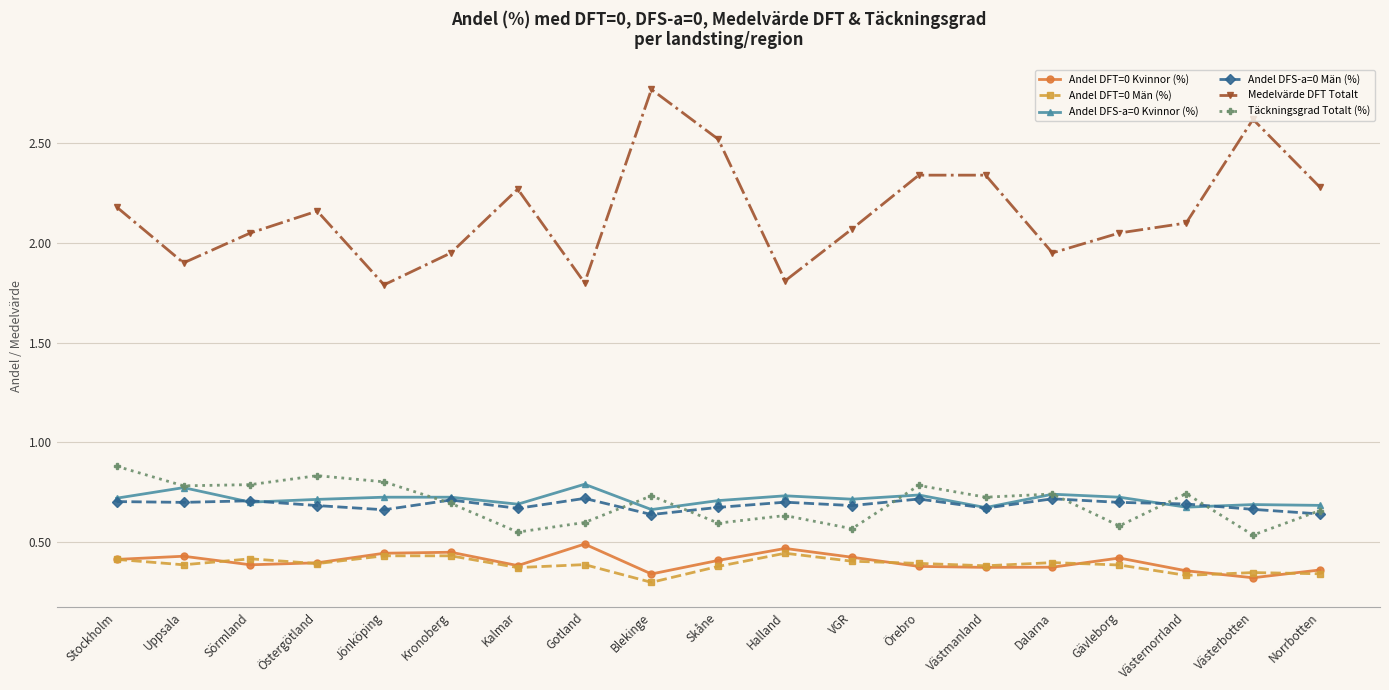

What position from the right is Västernorrland?

3